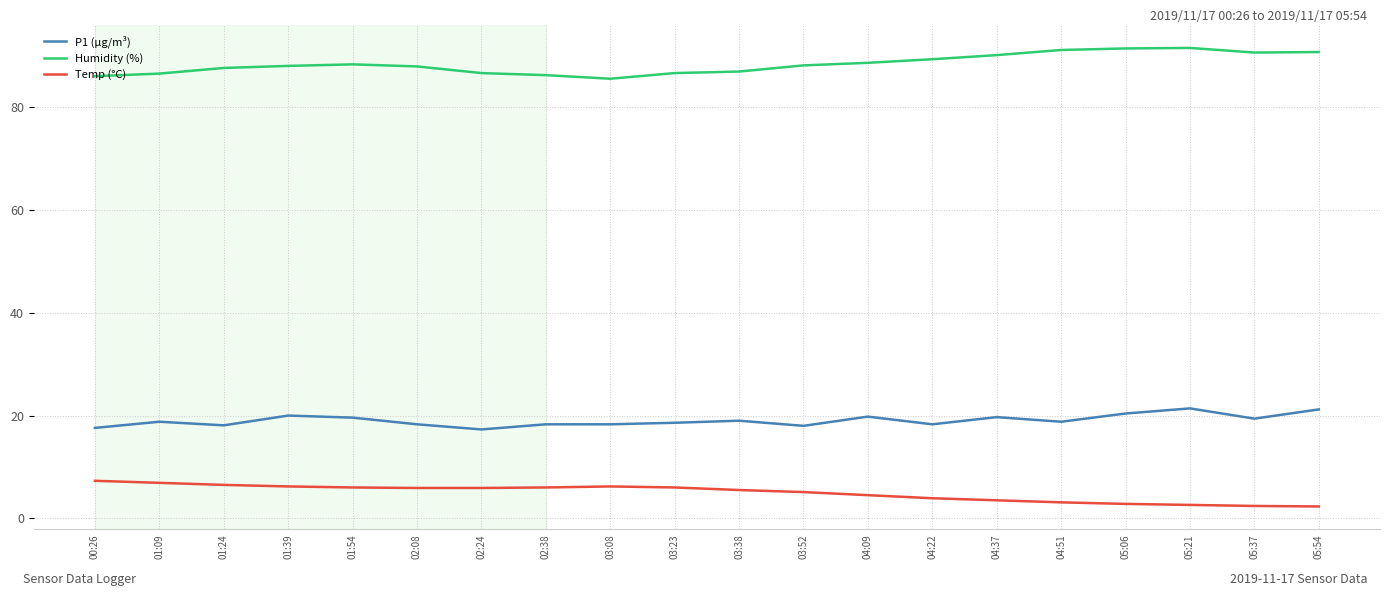

What is the spread (max minus min) of values at 03:08?

79.4